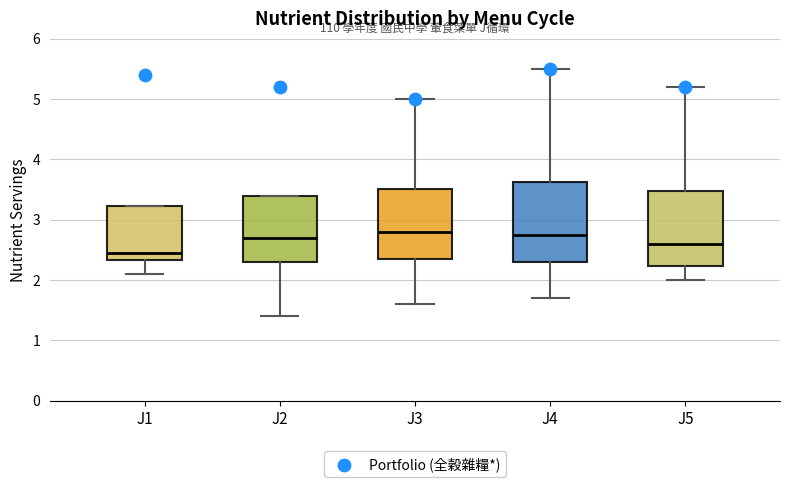

Where is the lower edge of the box for J4 on the y-axis? The values are not printed on the chart, so give them approximately, as read against the axis.

2.3